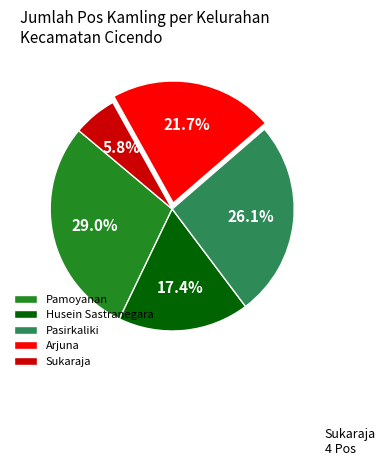

How many slices are in this pie chart?

5